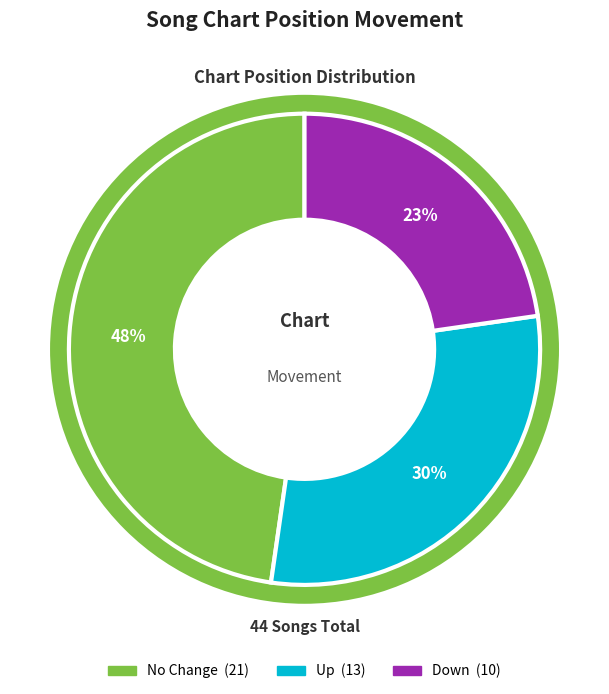

The up slice represents 30% of the pie. True or false?

True